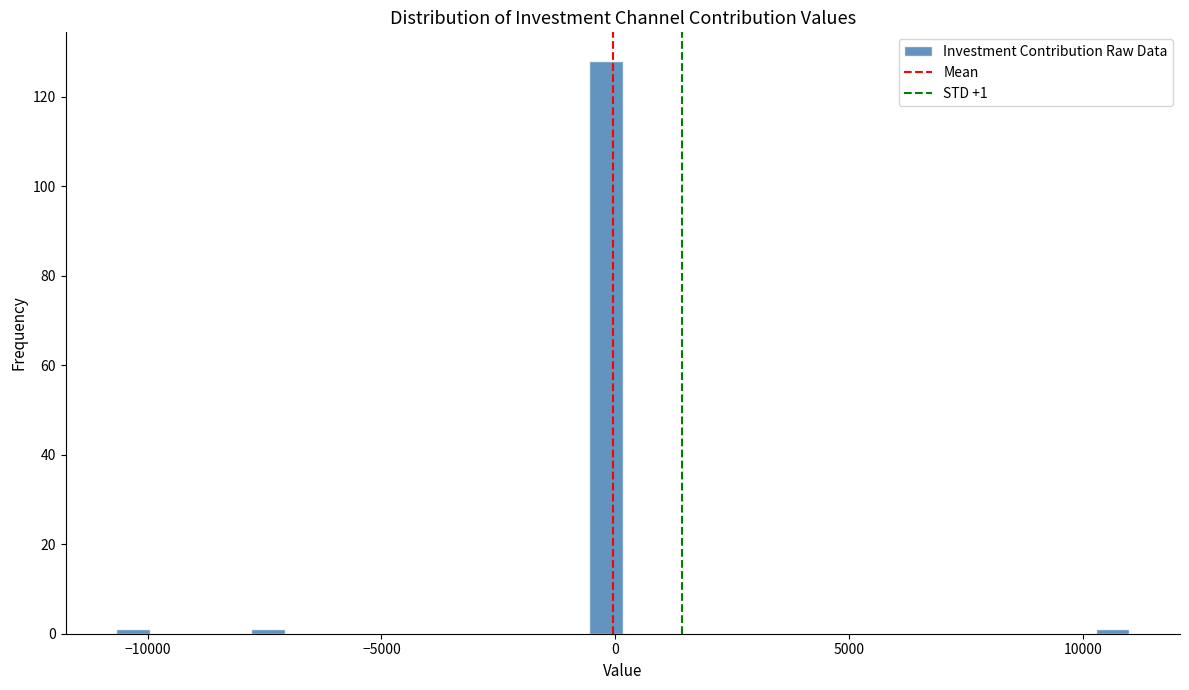

Around what value on the x-axis is the tallest bar? Give the approximate position of its centre, as read against the axis.

0